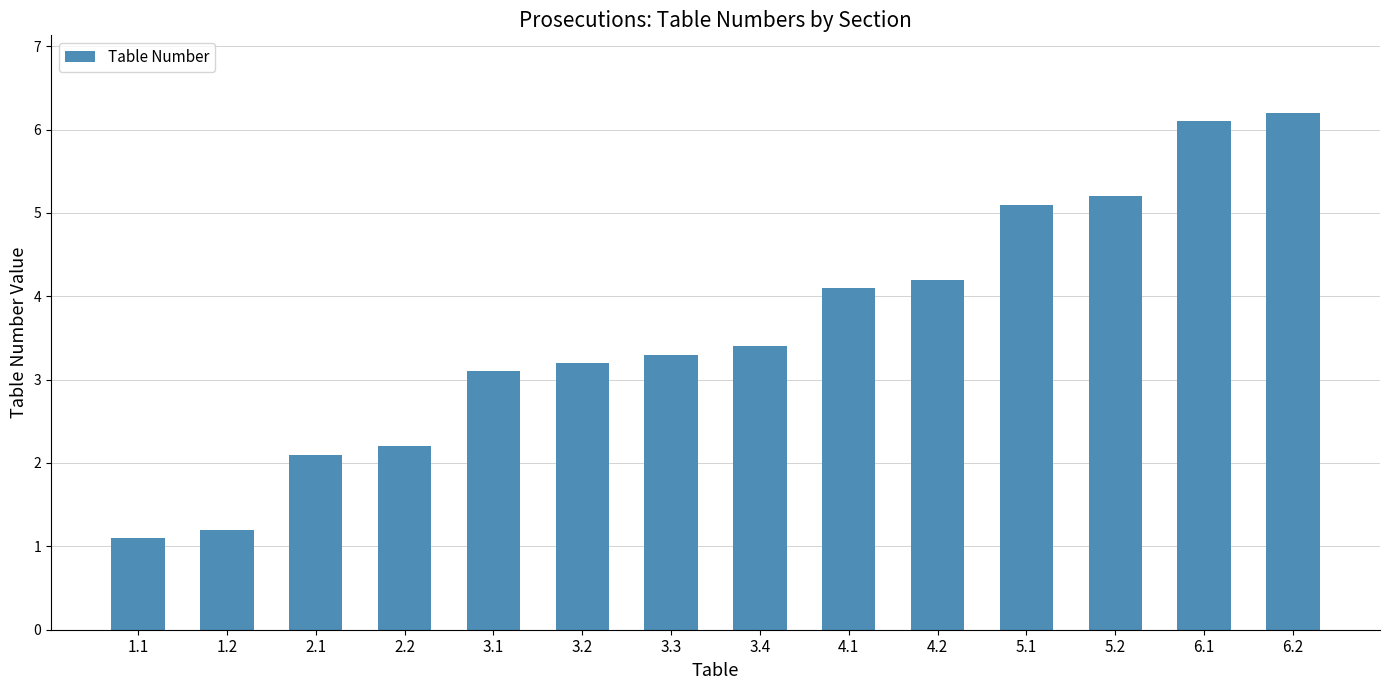

At which category does the chart reach its peak across all series?

6.2